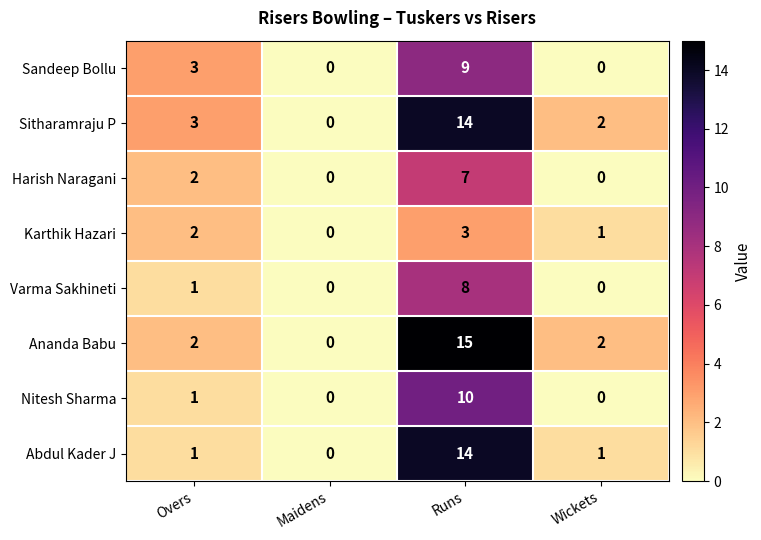

What is the average value of the Ananda Babu series?

5